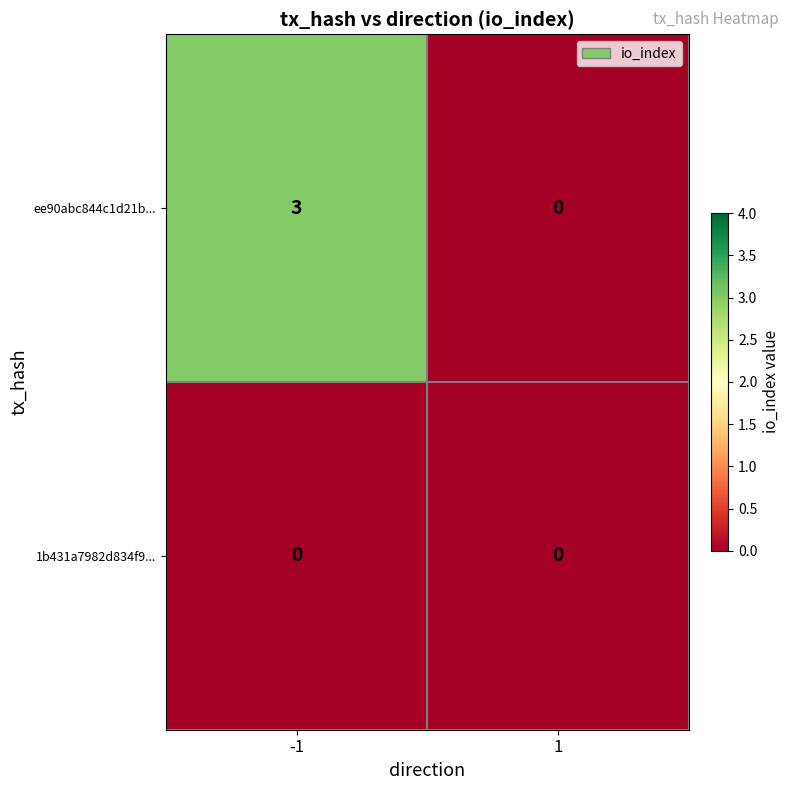

What is the greatest value displayed?

3